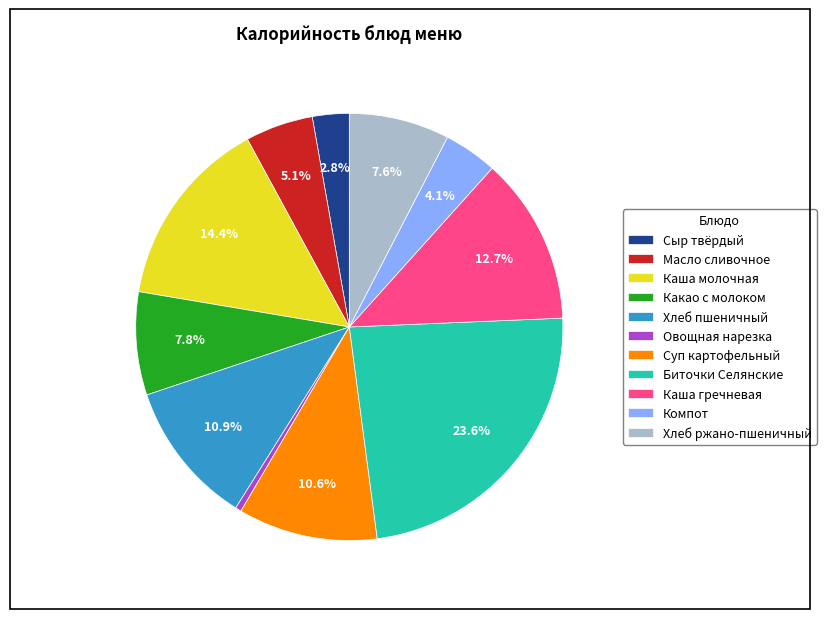

What portion of the pie excludes Сыр твёрдый?

97.2%